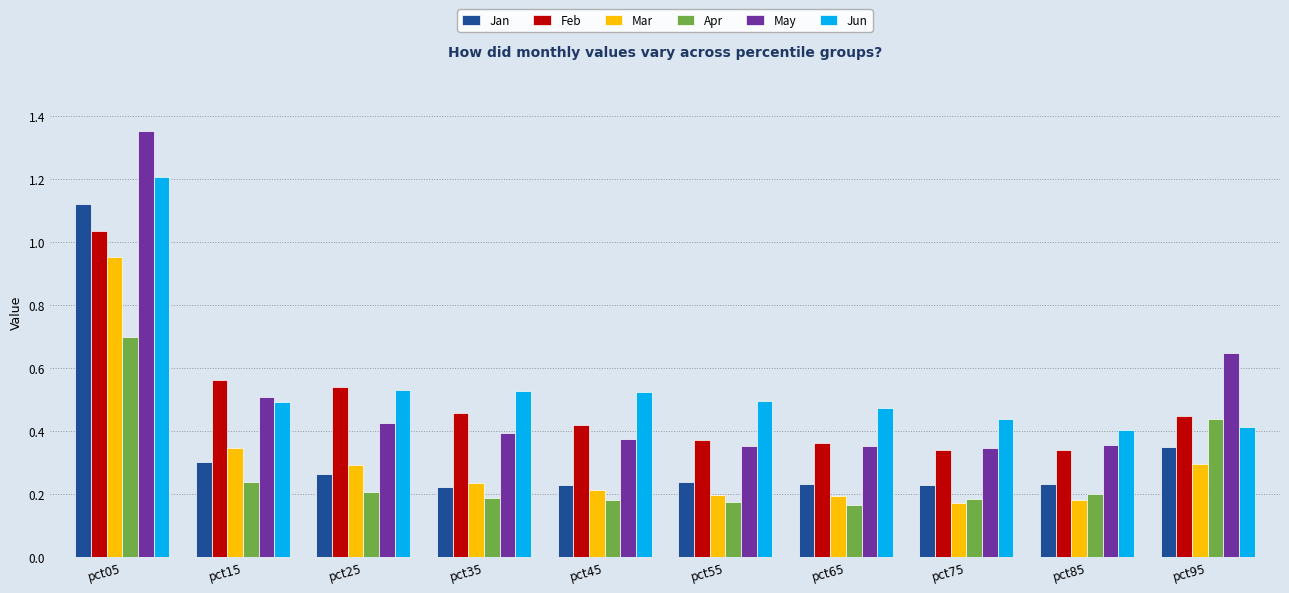

At which label does Feb reach its peak?

pct05